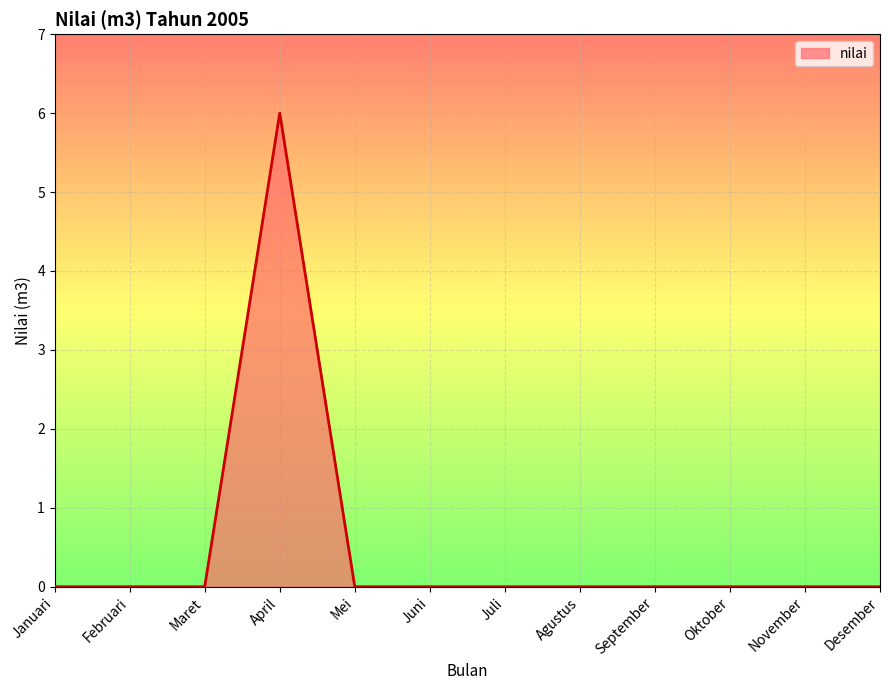

What position from the left is Oktober?

10